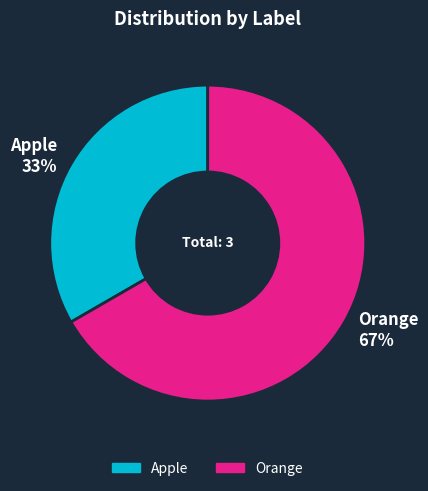

Which category has the smallest portion of the pie?

Apple